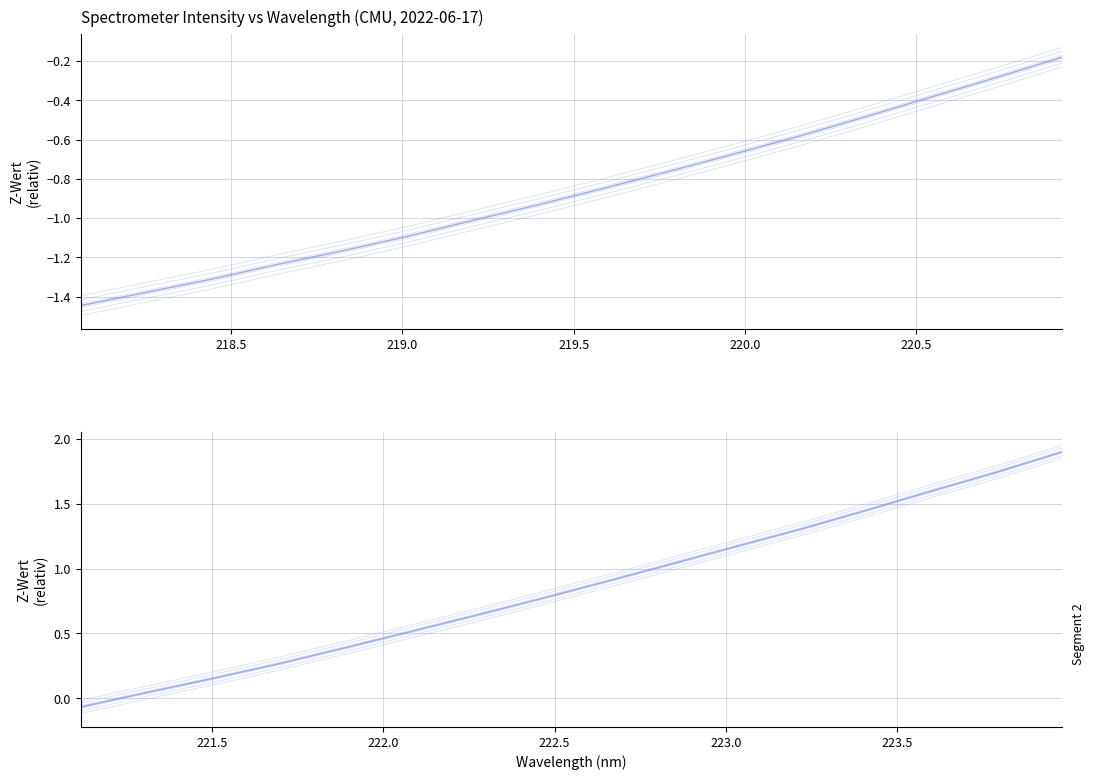

What is the difference between the maximum and minimum values in the Intensity (second half) series?

2.0